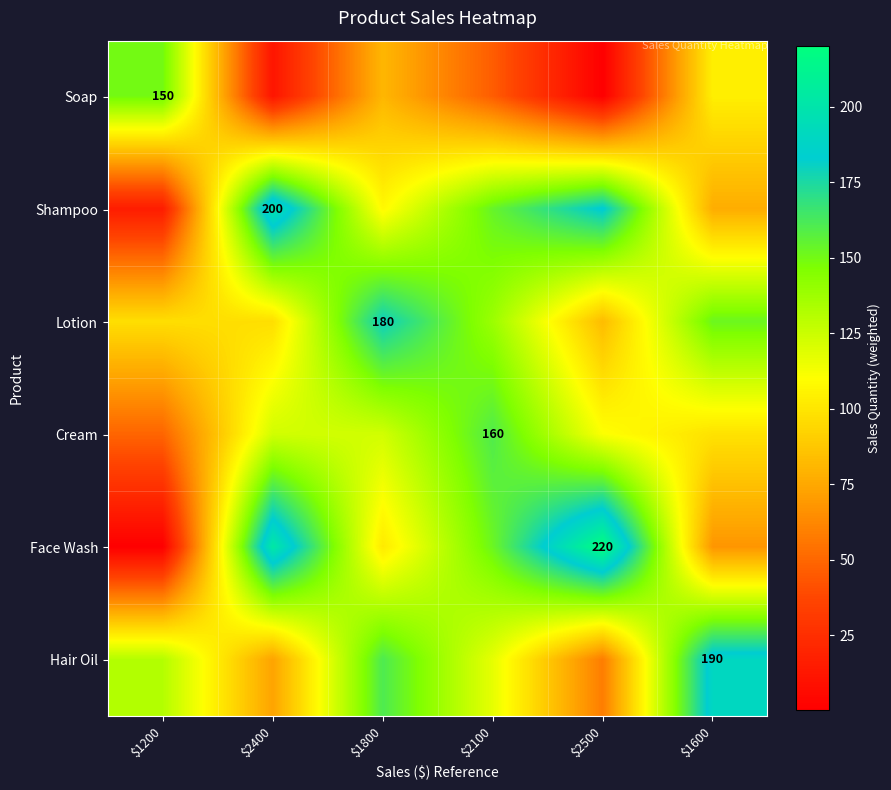

Is the value of Shampoo at $2500 greater than the value of Hair Oil at $1200?

Yes